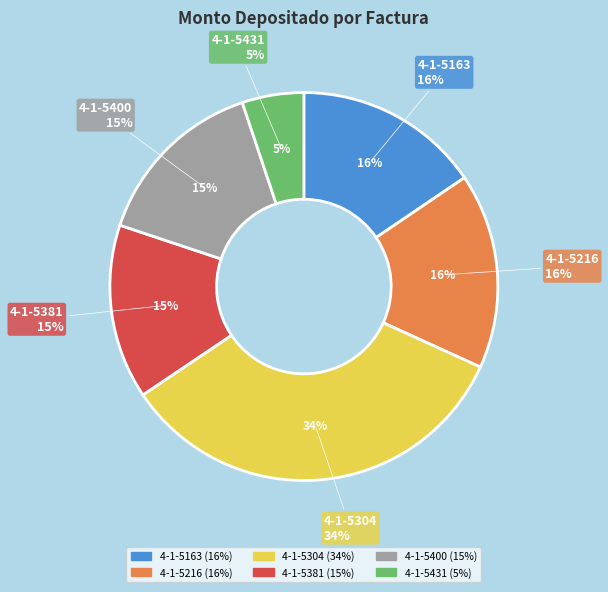

Which category has the smallest portion of the pie?

4-1-5431